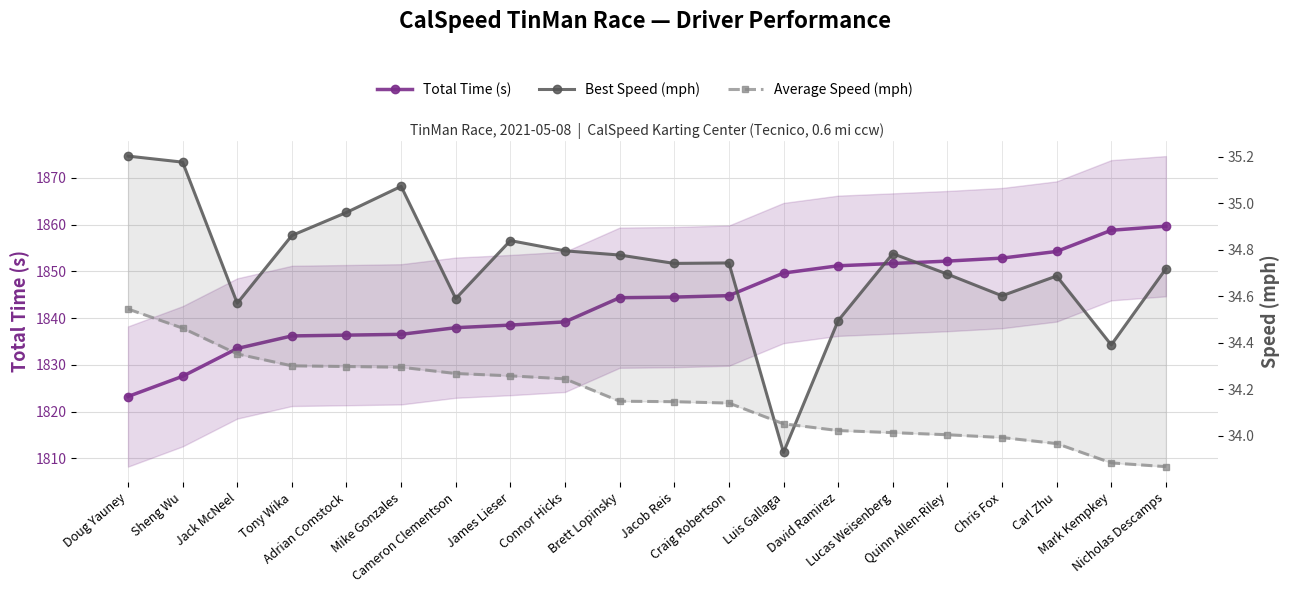

What is the minimum value for Average Speed (mph)?

33.9